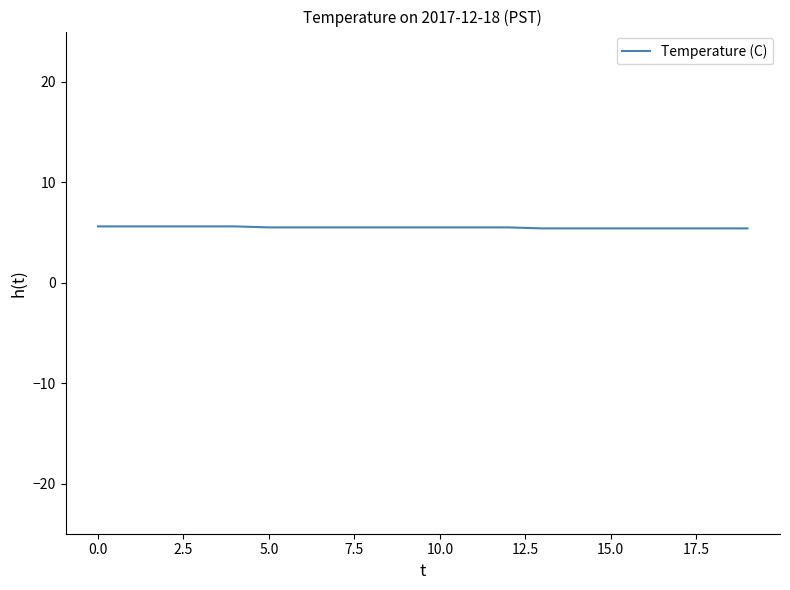

What is the smallest value displayed?

5.4